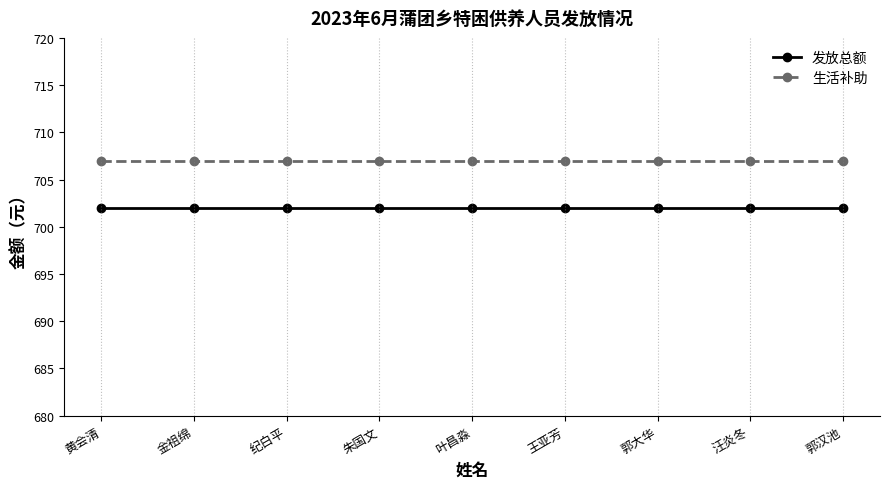

What is the sum of the 发放总额 values at 黄会清 and 郭汉池?

1404